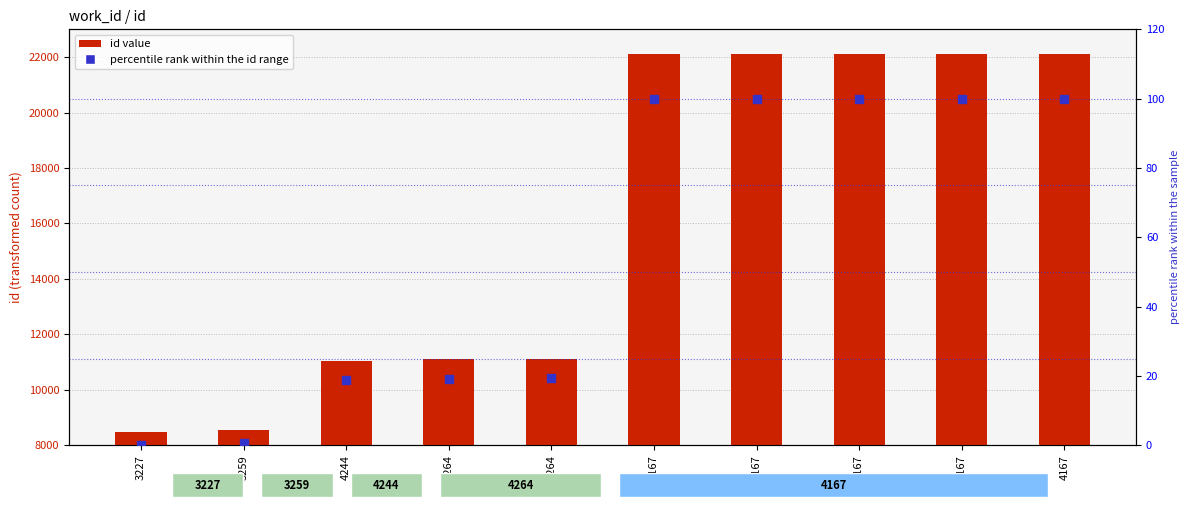

Which series contains the lowest Y value?

percentile rank within the id range